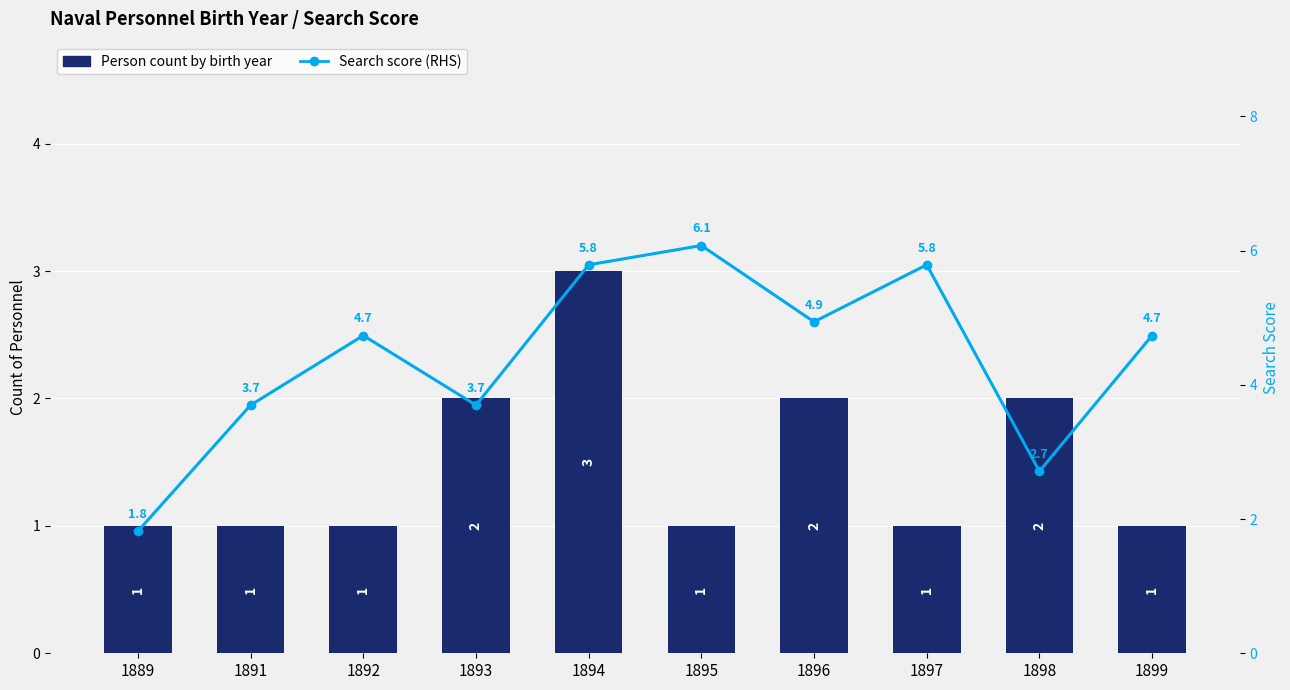

True or false: Person count by birth year has a value of 1.0 at 1892.

True